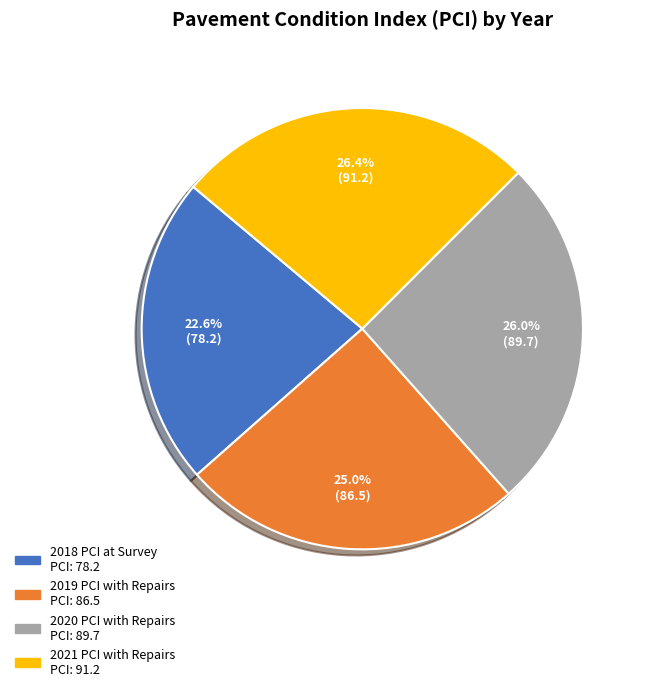

Is the sum of 2018 PCI at Survey and 2021 PCI with Repairs greater than half?

No